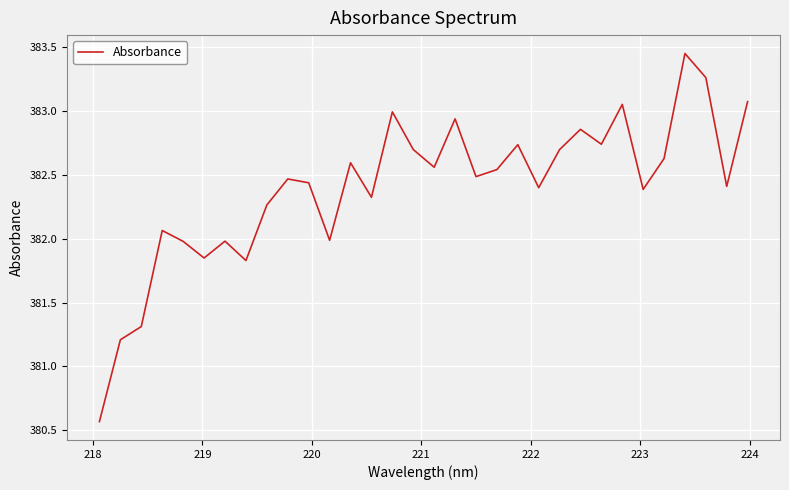

How many lines are shown in the chart?

1